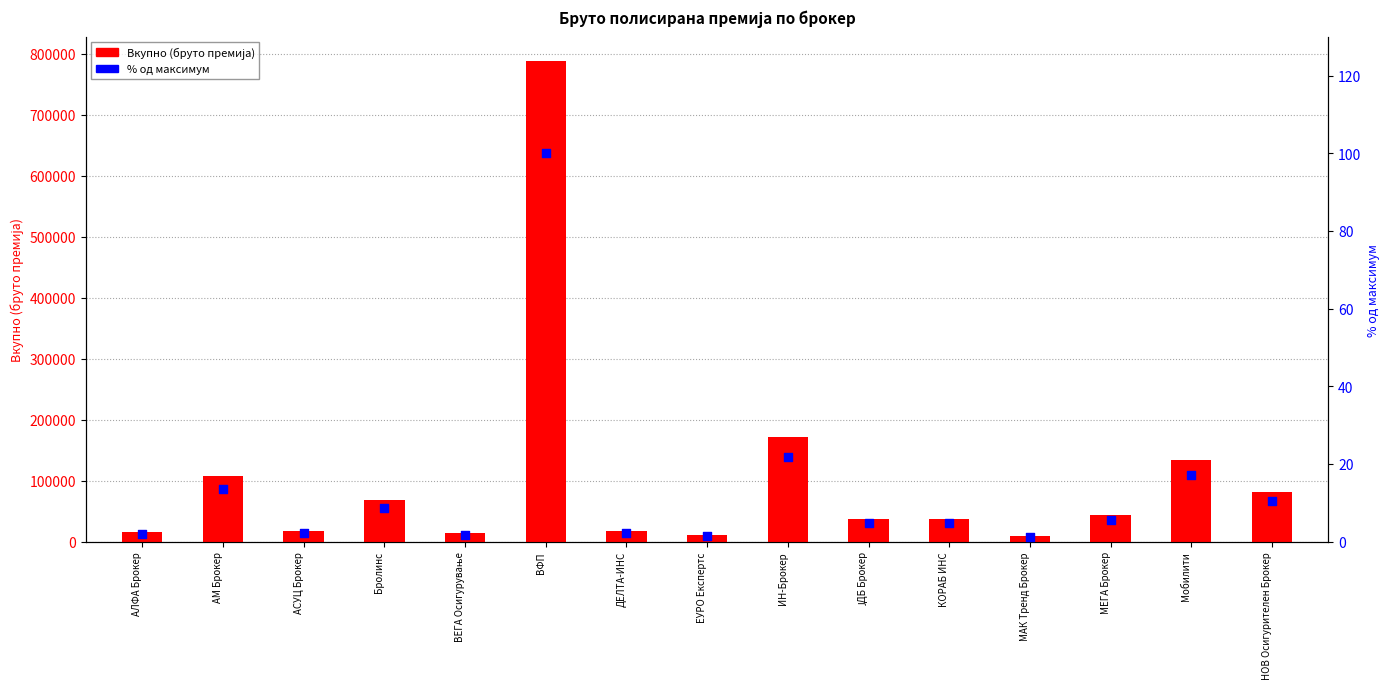

What are all the series names shown in the legend?

Вкупно (бруто премија), % од максимум